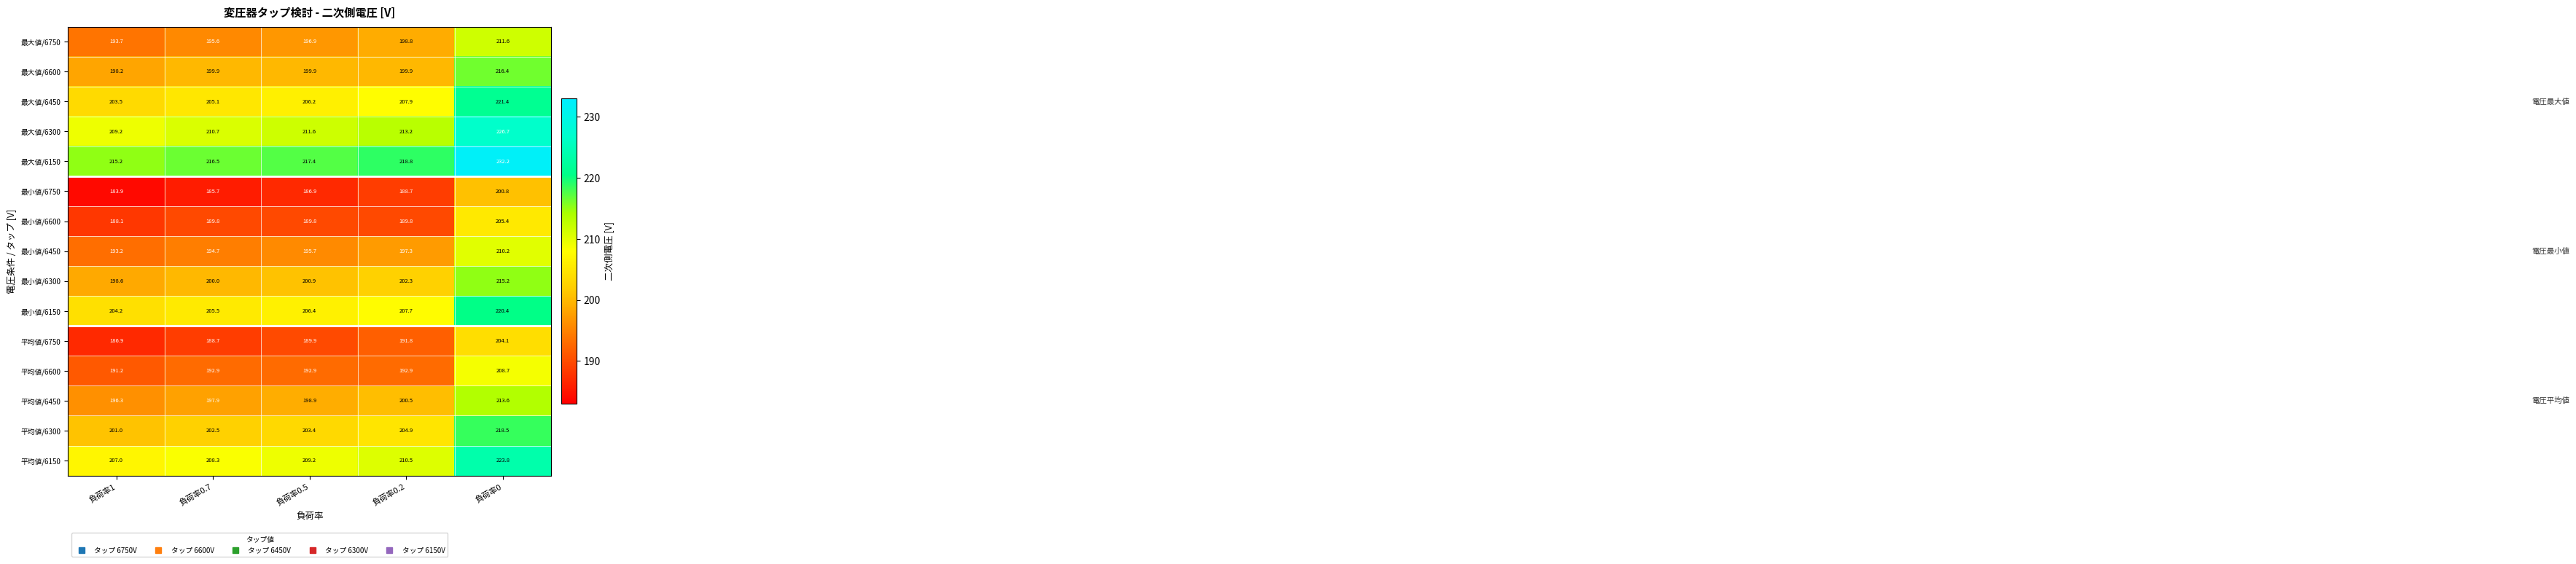

Which series changed the most between 負荷率0.7 and 負荷率0.2?

最大値/6750